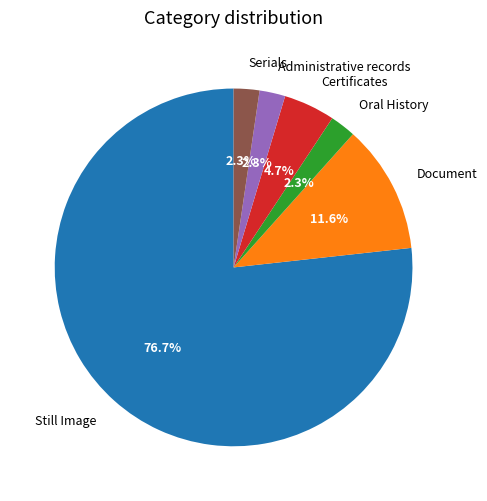

Which slice is the largest?

Still Image